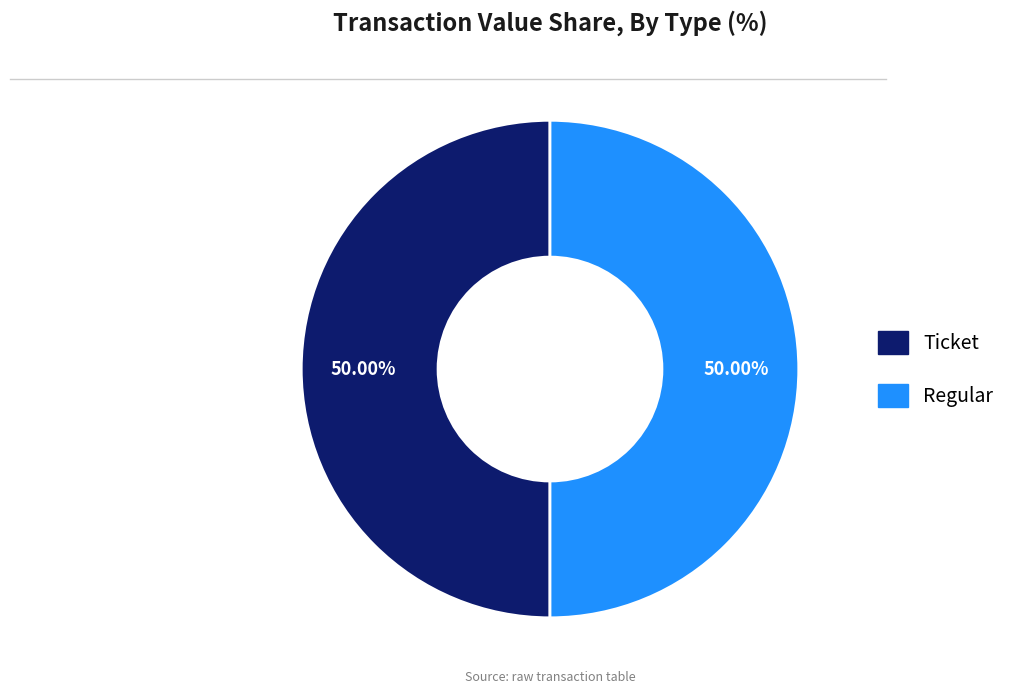

How many segments does this pie chart have?

2